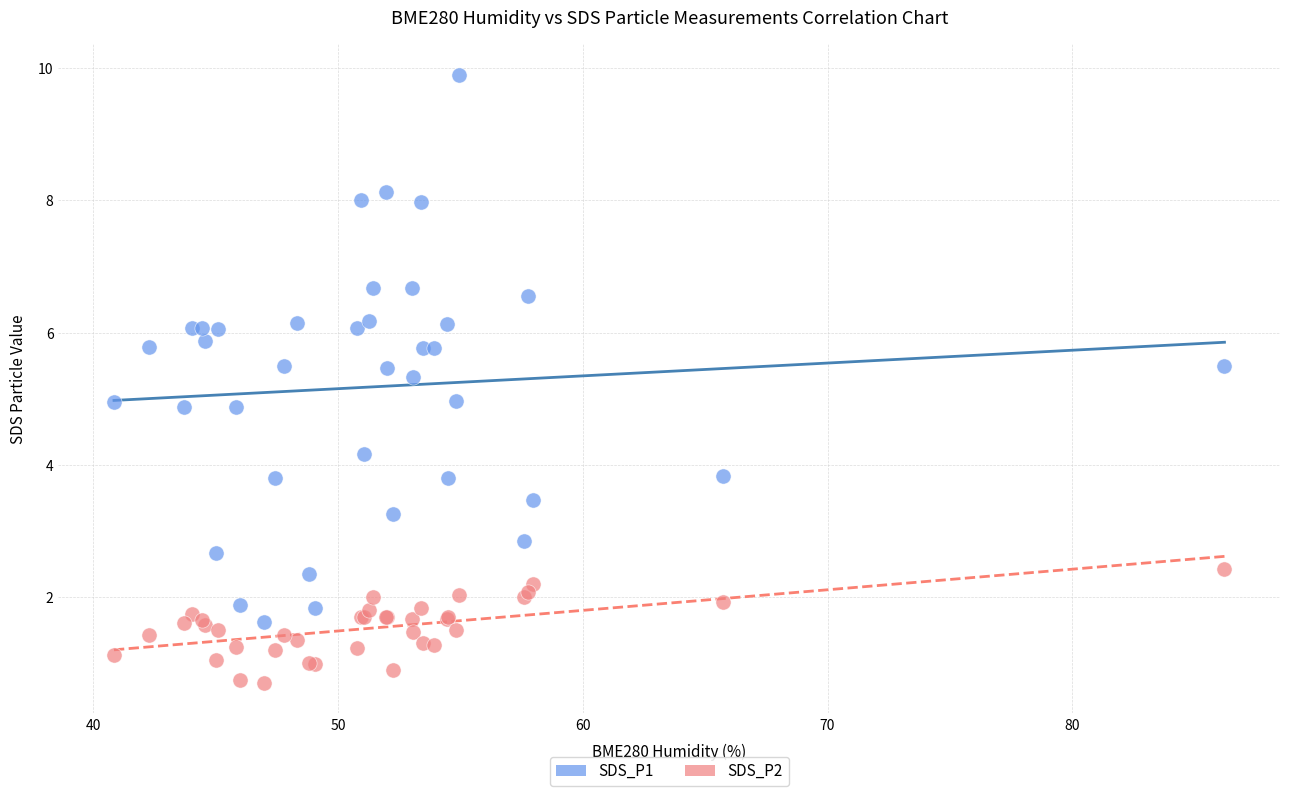

Which series has the widest spread of Y values?

SDS_P1